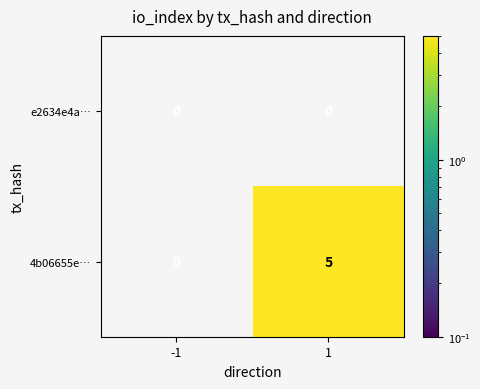

The e2634e4a… series shows 0 at -1. True or false?

True